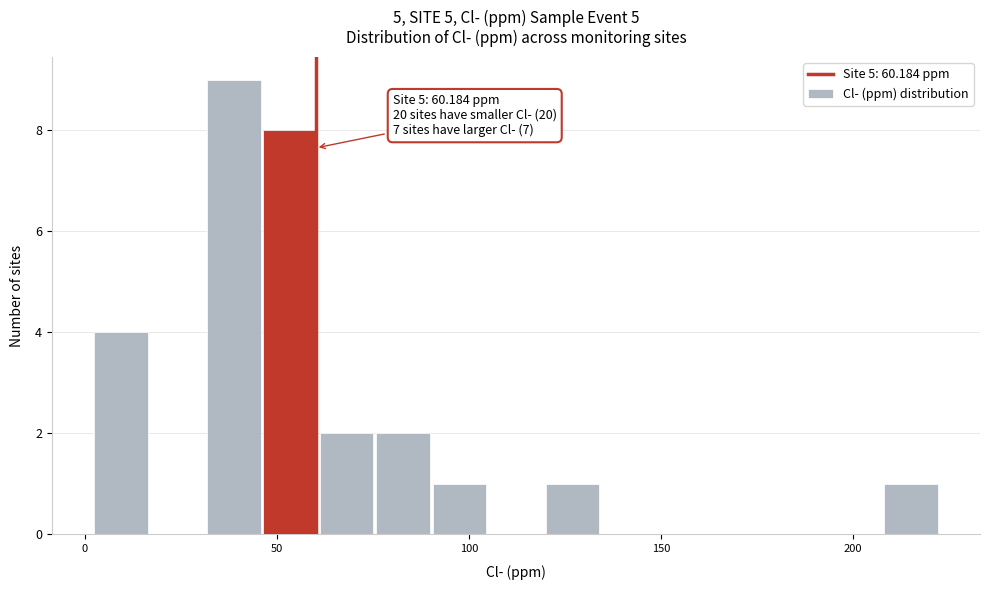

Around what value on the x-axis is the tallest bar? Give the approximate position of its centre, as read against the axis.

40